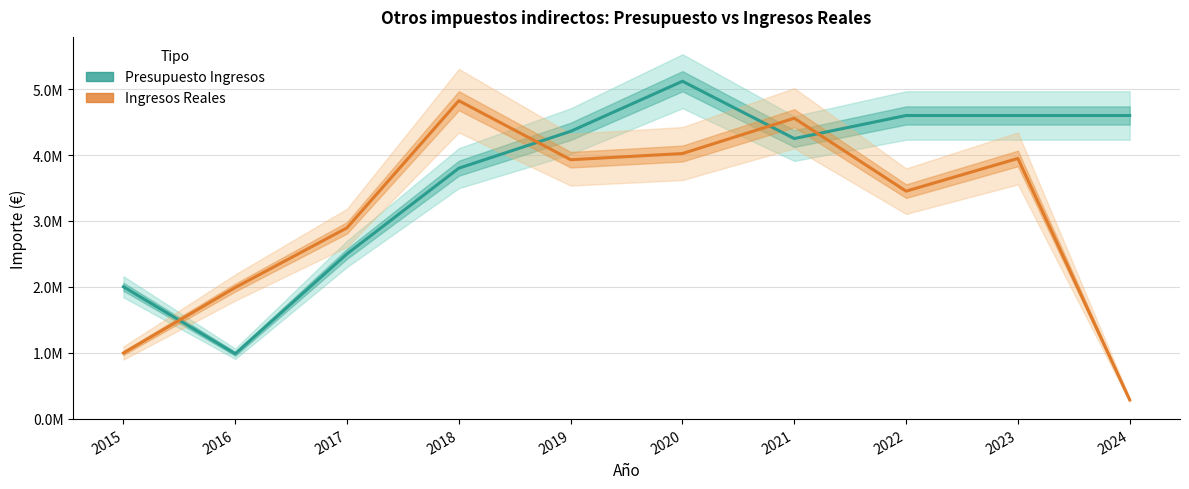

Does the chart display data point markers on the line(s)?

No